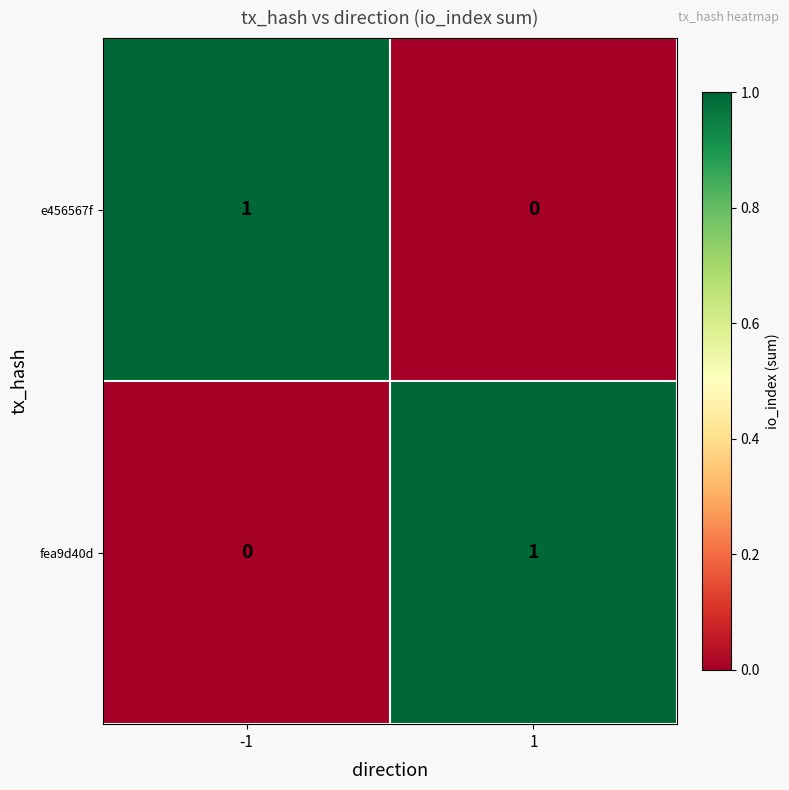

Is it true that fea9d40d equals 1 at 1?

True